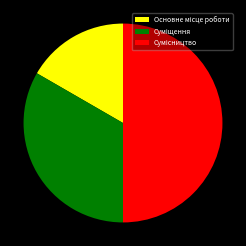

Count the number of slices in the pie.

3